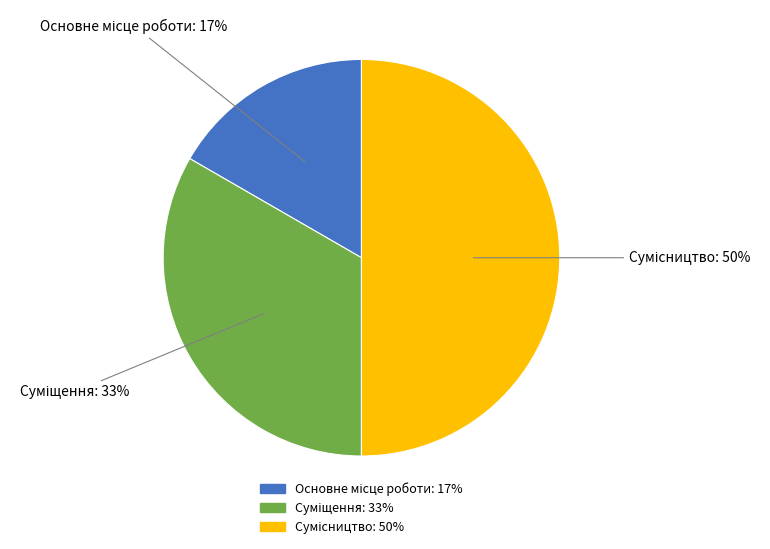

To the nearest percent, what is the difference between the largest and smallest slice percentages?

33%